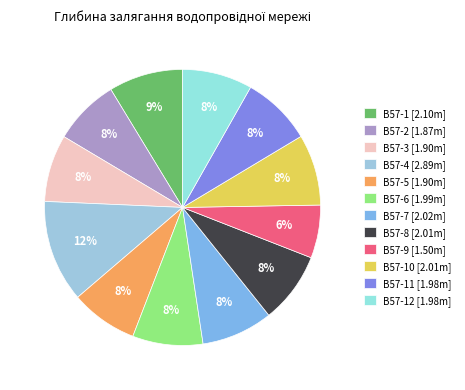

How many slices are in this pie chart?

12